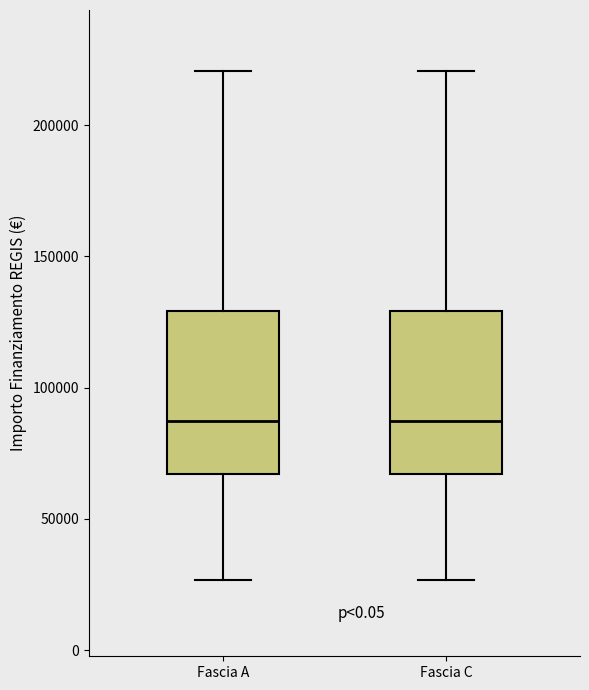

Reading left to right, read every box against the y-axis: the position of its median line, the range the box covers, and the ends of its whiskers. The values are not printed on the chart, so give them approximately, as read against the axis.

Fascia A: median 85000, box 65000 to 130000, whiskers 25000 to 220000
Fascia C: median 85000, box 65000 to 130000, whiskers 25000 to 220000